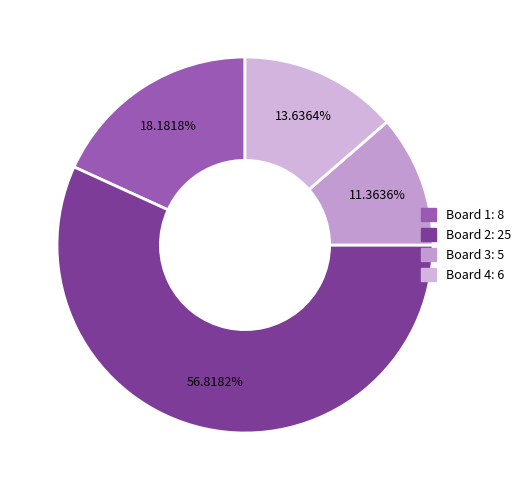

Which category has the smallest portion of the pie?

Board 3